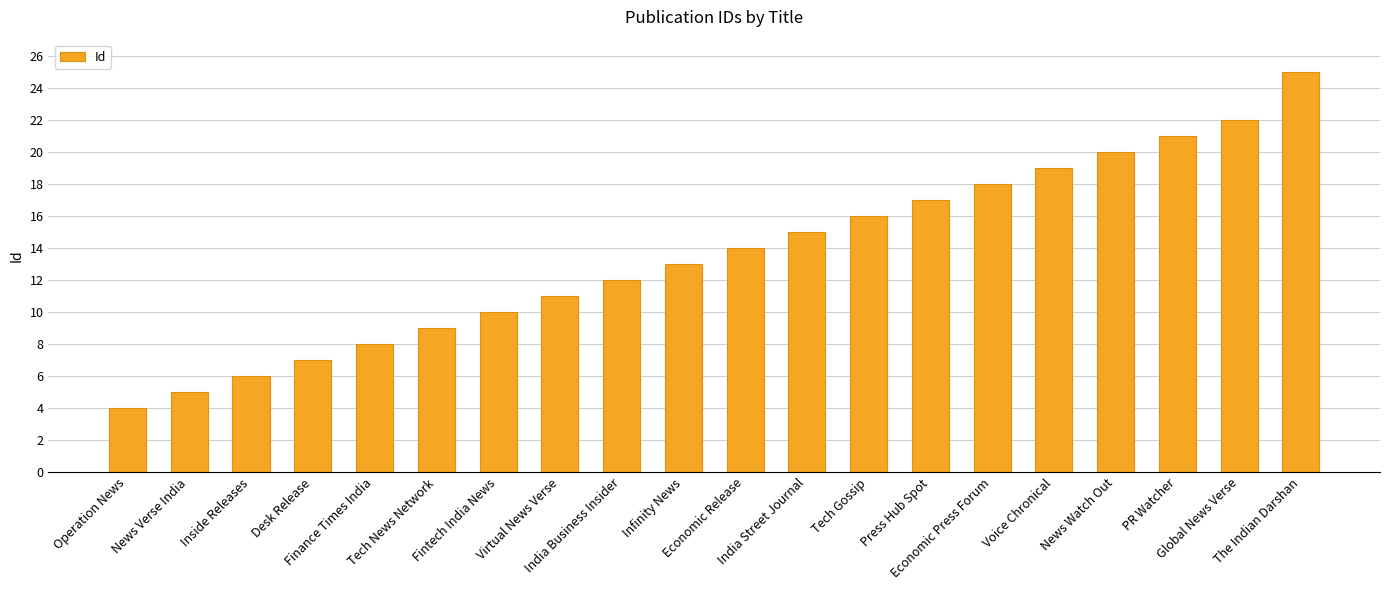

What is the change in value from Economic Press Forum to Voice Chronical?

+1